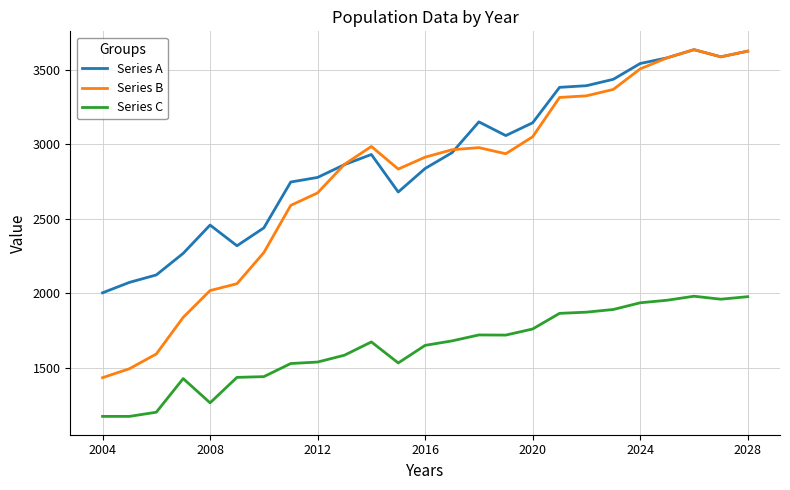

True or false: Series C and Series A cross at least once.

False